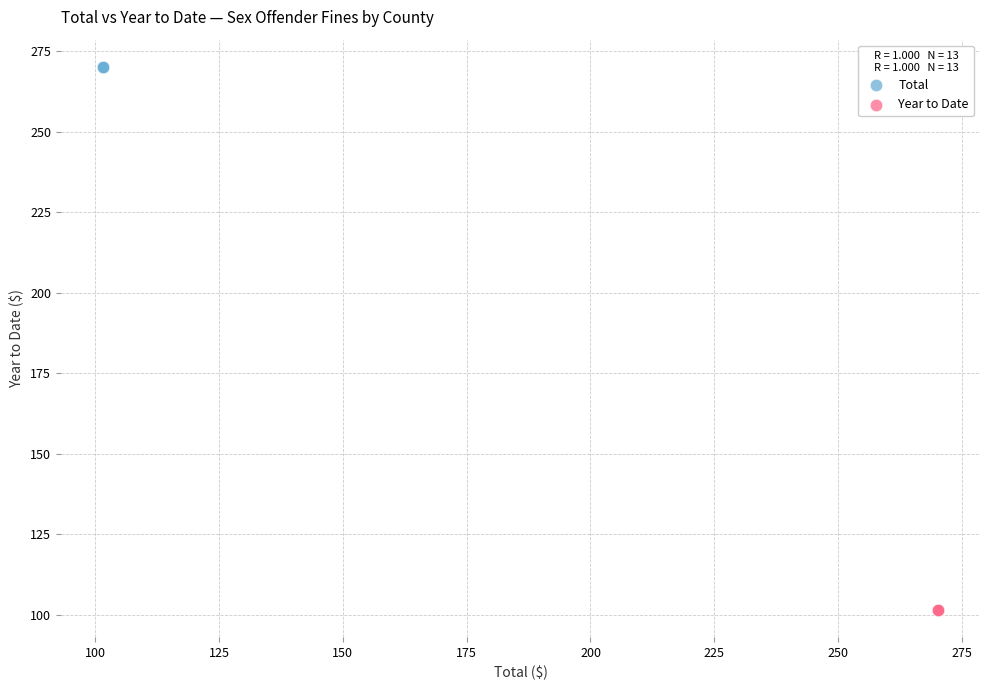

Which series reaches the maximum Y coordinate?

Total